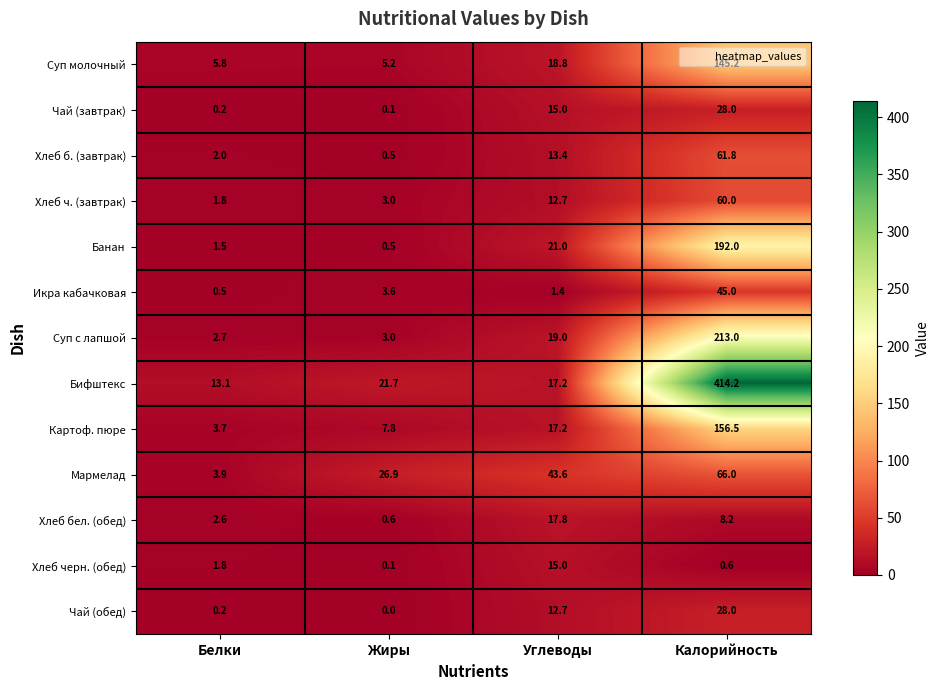

Is it true that Бифштекс equals 13.1 at Белки?

True